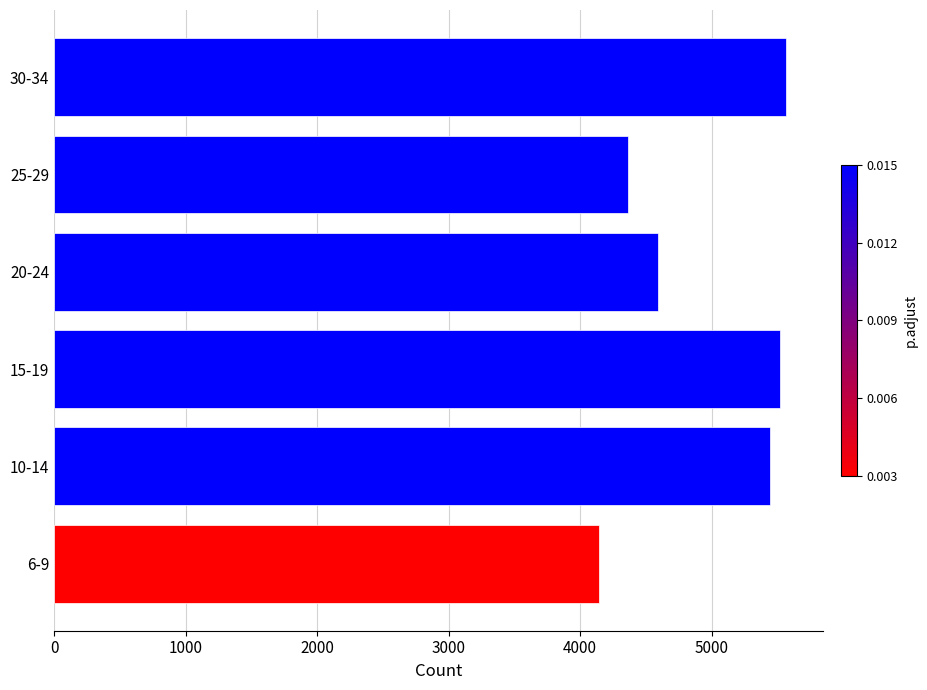

Is it true that the value at 20-24 is 7719?

False